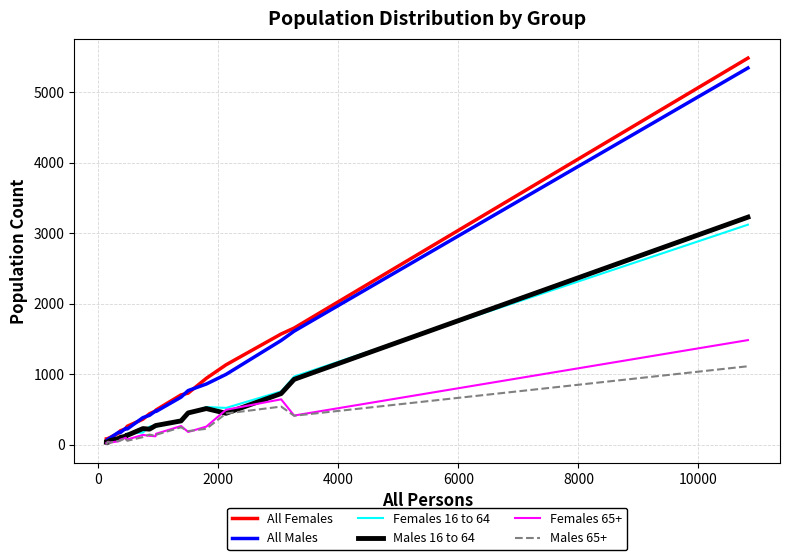

Which series has the widest spread of values?

All Females